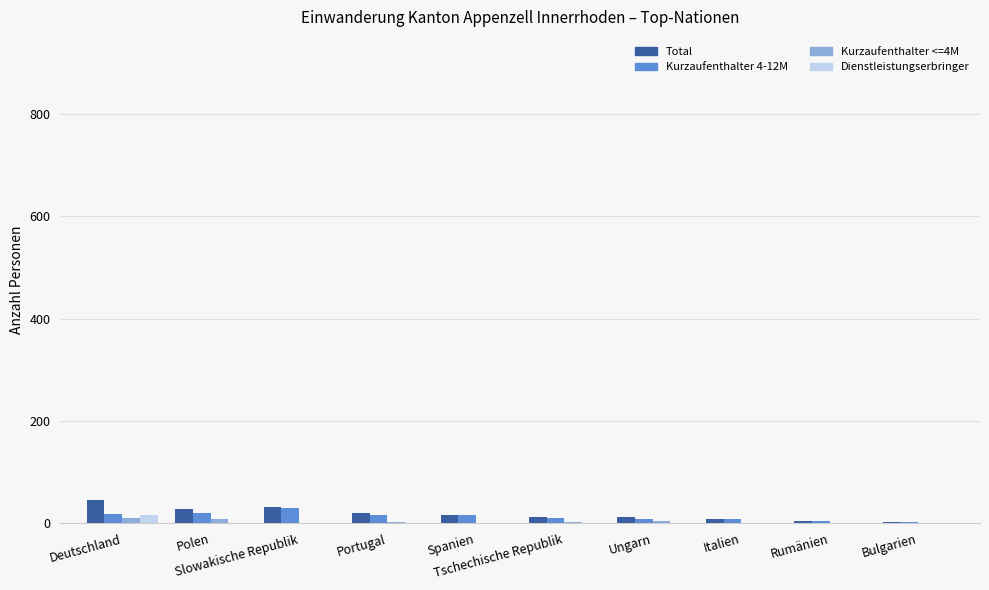

Between Spanien and Ungarn, which series saw the biggest shift?

Kurzaufenthalter 4-12M